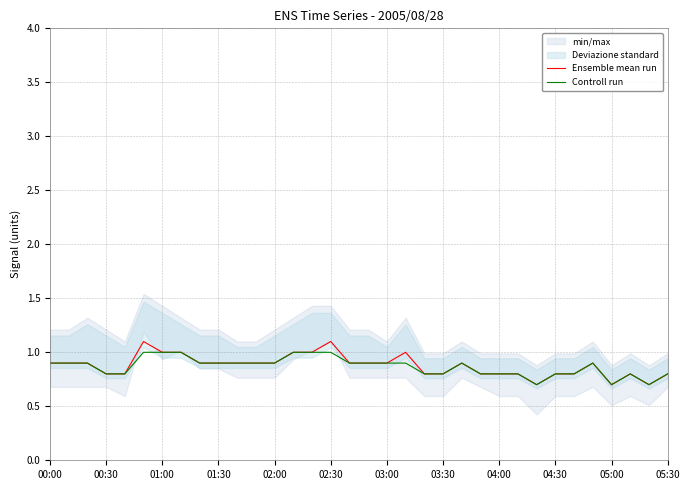

What is the lowest value of the Ensemble mean run series?

0.7